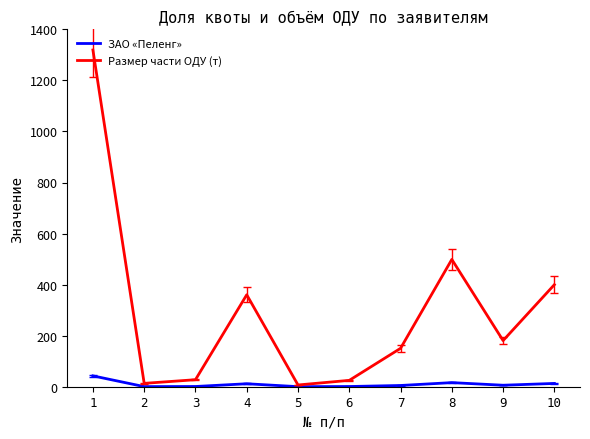

At 10, list the series in order from smallest to largest.

ЗАО «Пеленг», Размер части ОДУ (т)